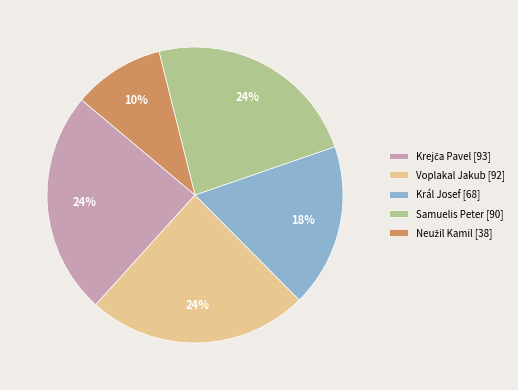

Do Voplakal Jakub [92] and Samuelis Peter [90] together represent more than half of the pie?

No